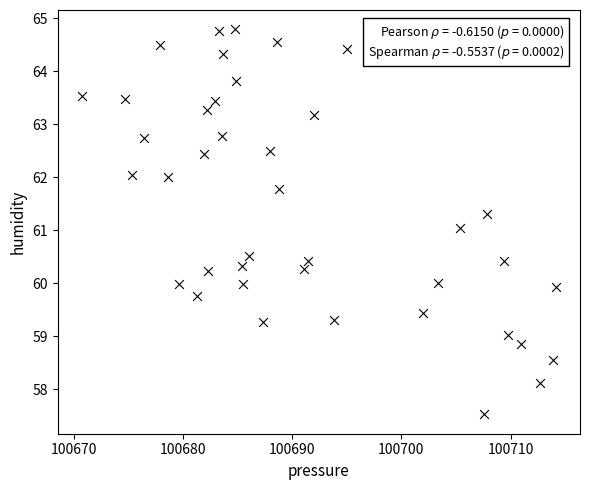

What is the range of X values (max minus min)?

43.5